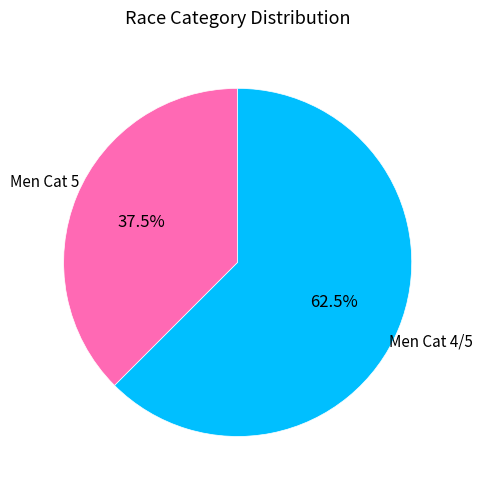

How much of the chart is everything except Men Cat 4/5?

37.5%